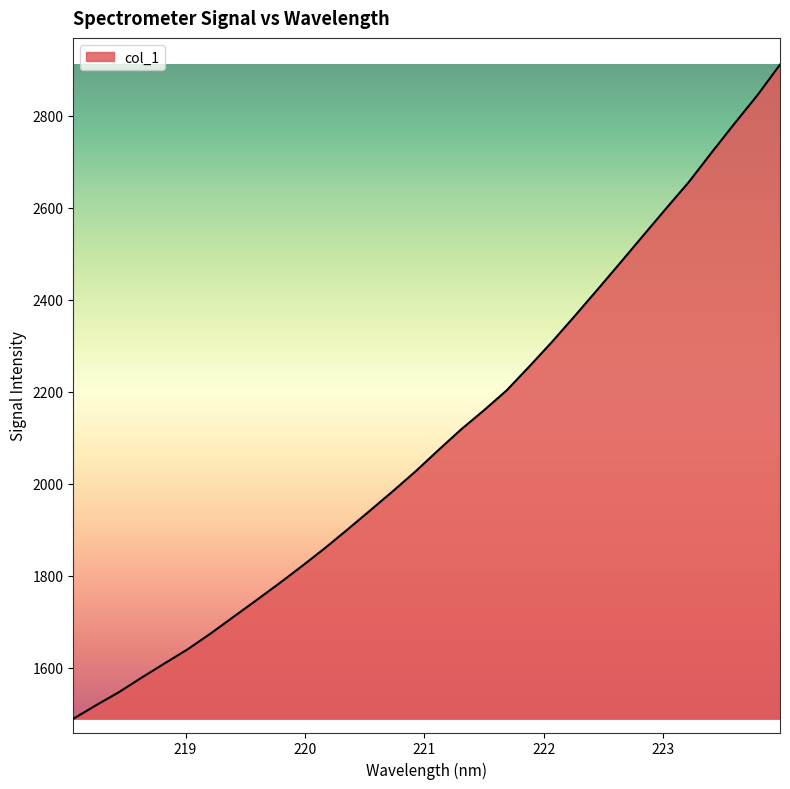

What is the minimum value shown in the chart?

1488.6